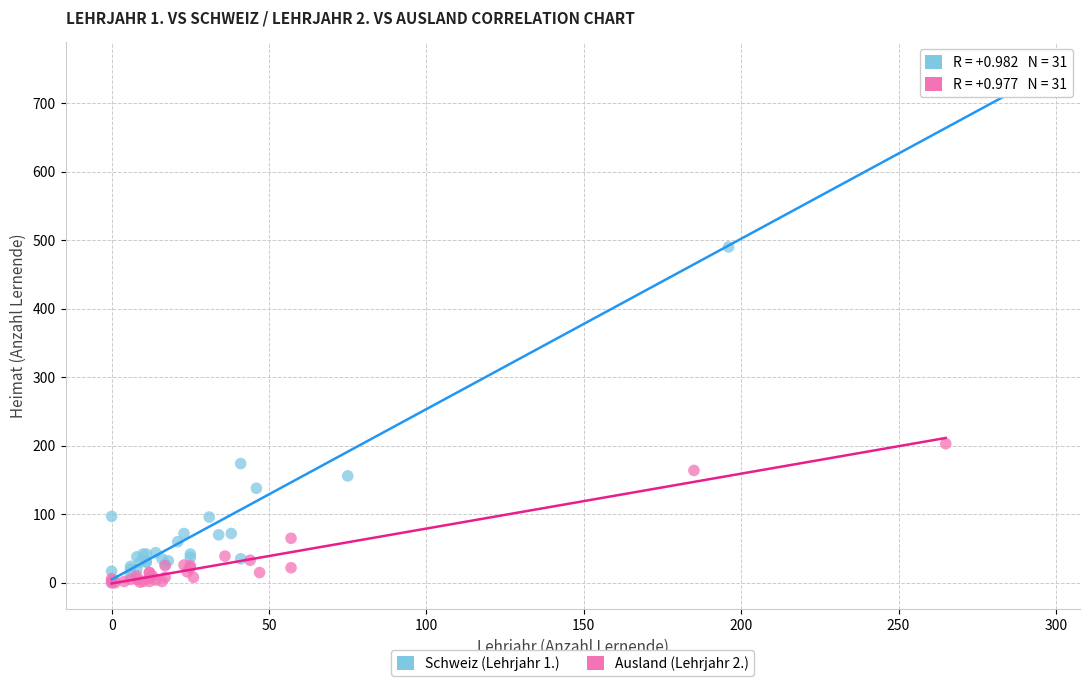

What are all the series names shown in the legend?

Schweiz (Lehrjahr 1.), Ausland (Lehrjahr 2.)